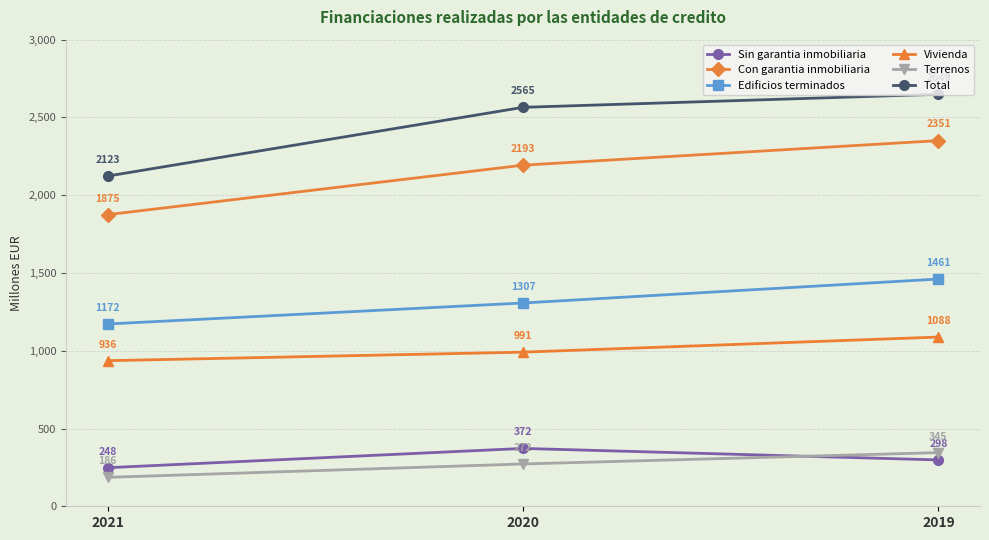

Reading left to right, extract all data points from this chart.

Sin garantia inmobiliaria: 2021=248	2020=372	2019=298
Con garantia inmobiliaria: 2021=1875	2020=2193	2019=2351
Edificios terminados: 2021=1172	2020=1307	2019=1461
Vivienda: 2021=936	2020=991	2019=1088
Terrenos: 2021=186	2020=272	2019=345
Total: 2021=2123	2020=2565	2019=2649